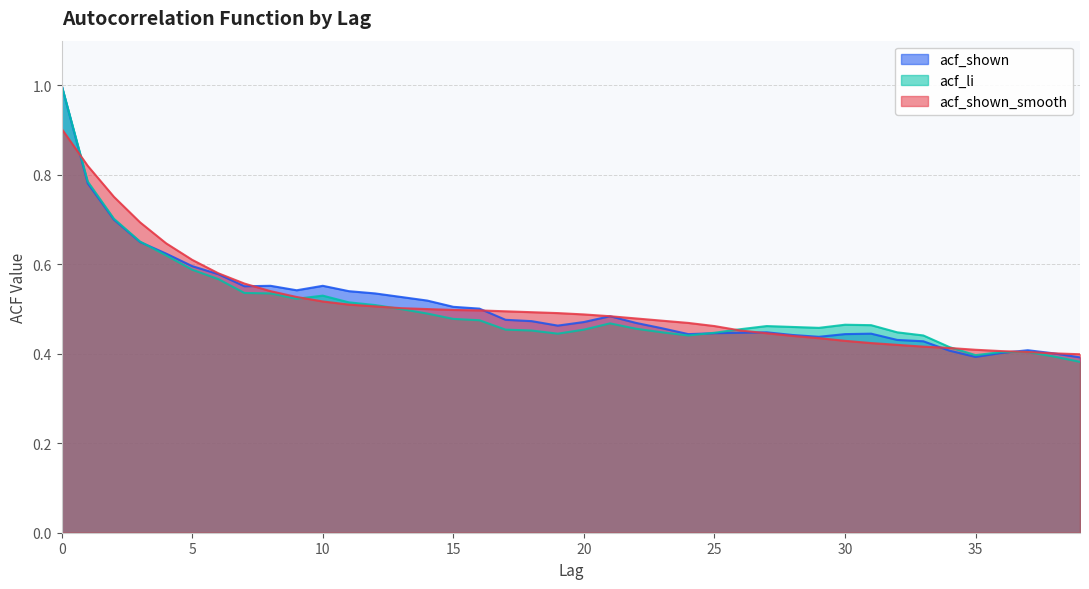

How many lines are shown in the chart?

3